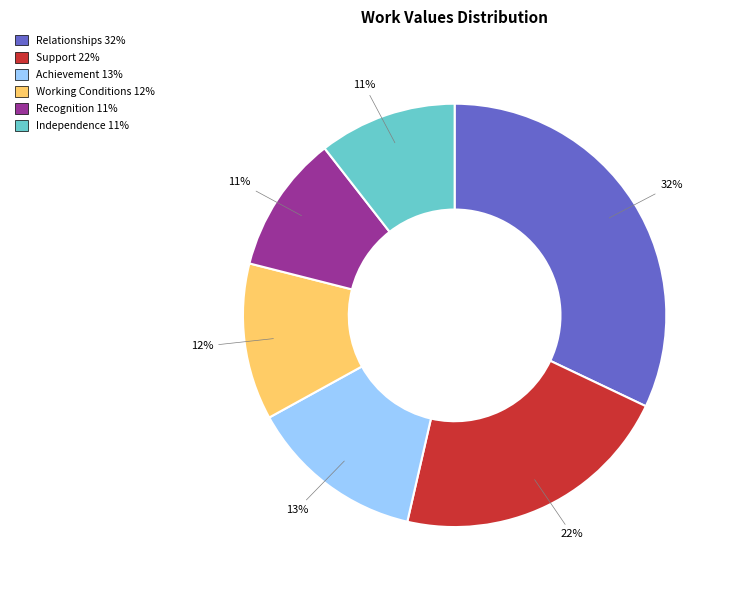

How many slices are in this pie chart?

6